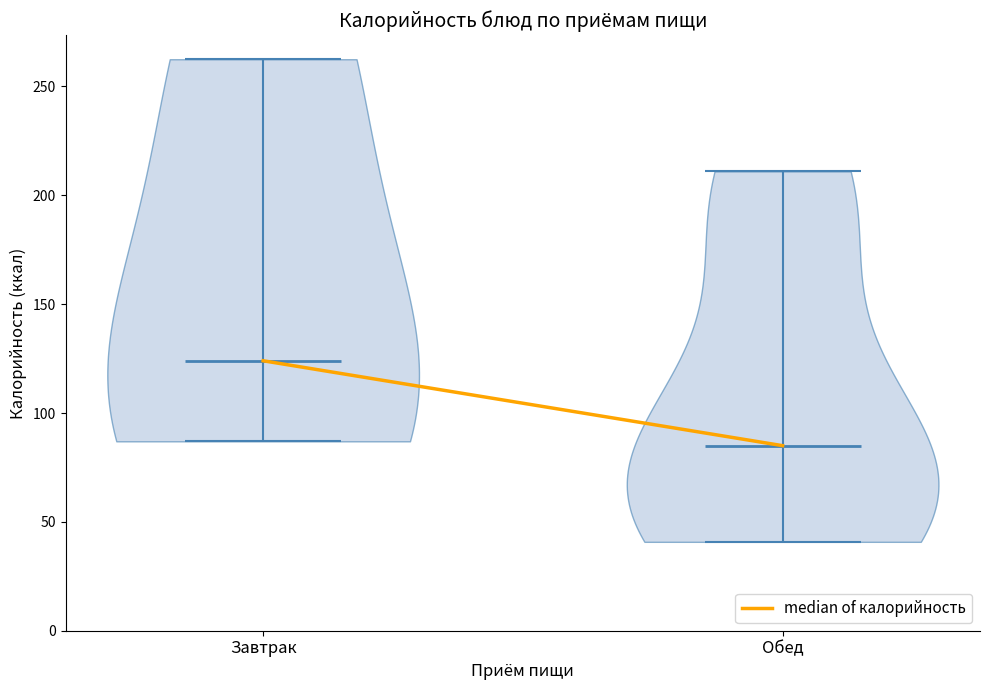

What is the highest point the violin for Обед reaches on the y-axis? The values are not printed on the chart, so give them approximately, as read against the axis.

210